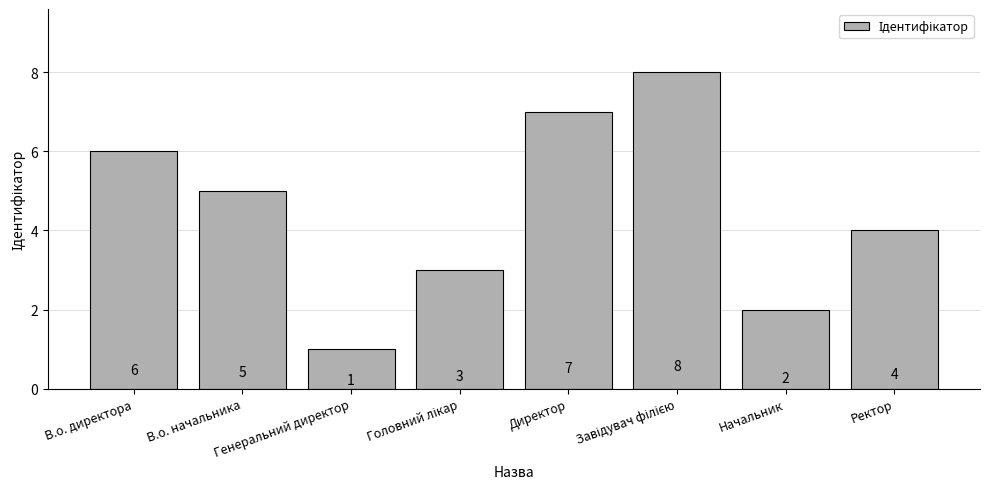

What is the greatest value displayed?

8